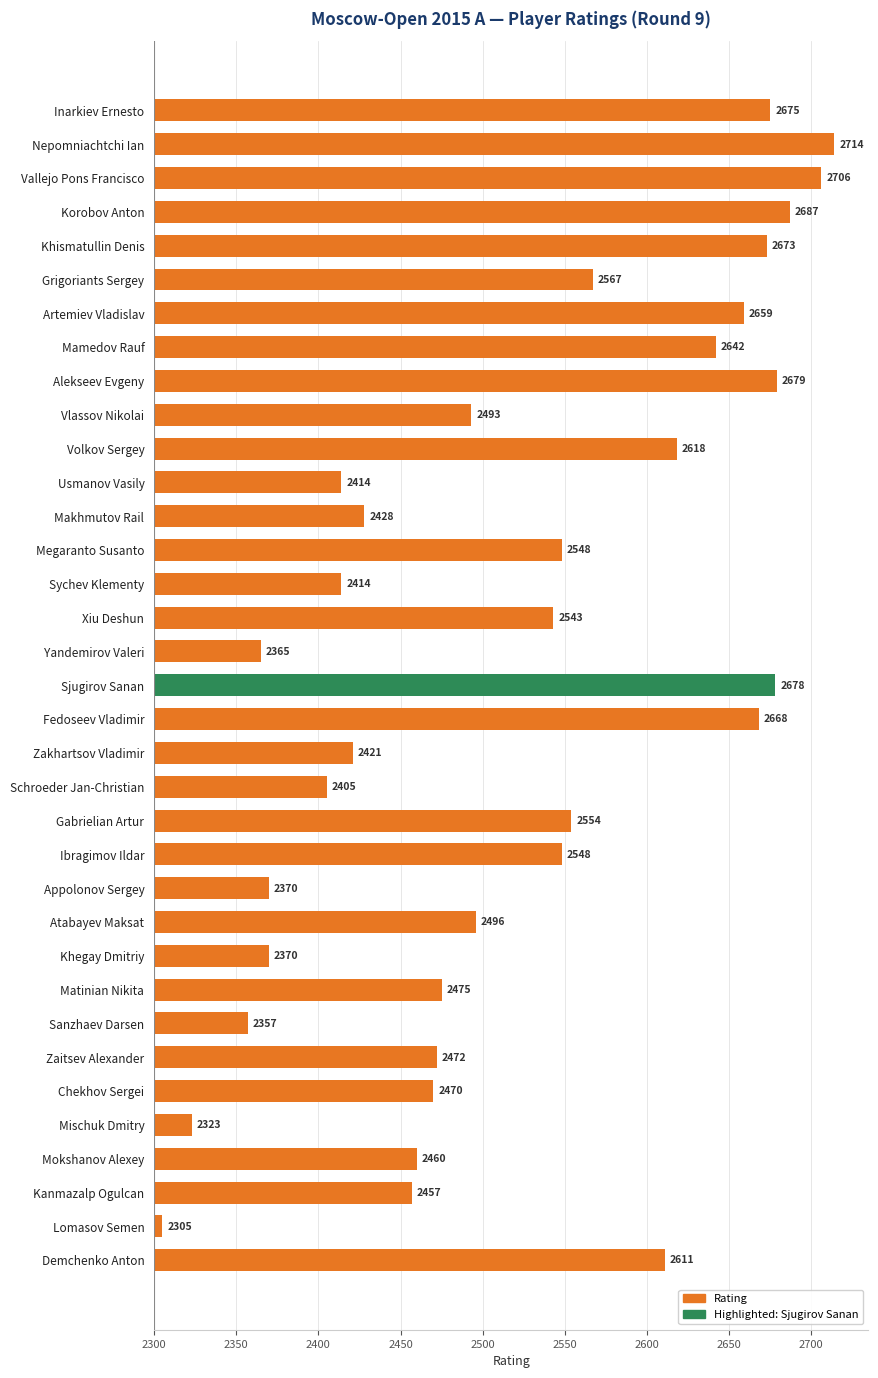

What is the change in value from Yandemirov Valeri to Demchenko Anton?

+246